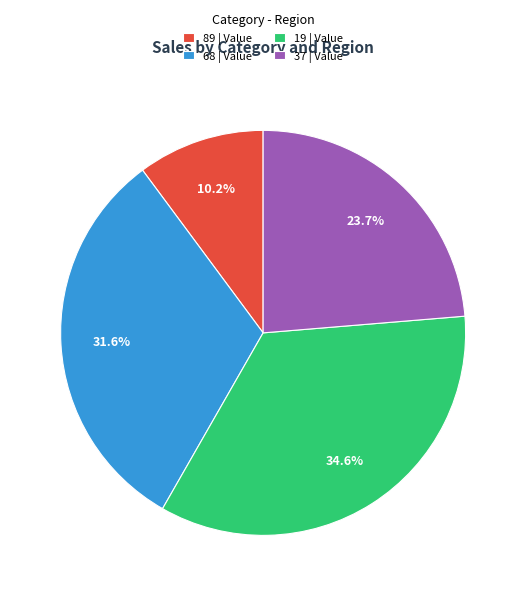

To the nearest percent, what is the average slice percentage?

25%